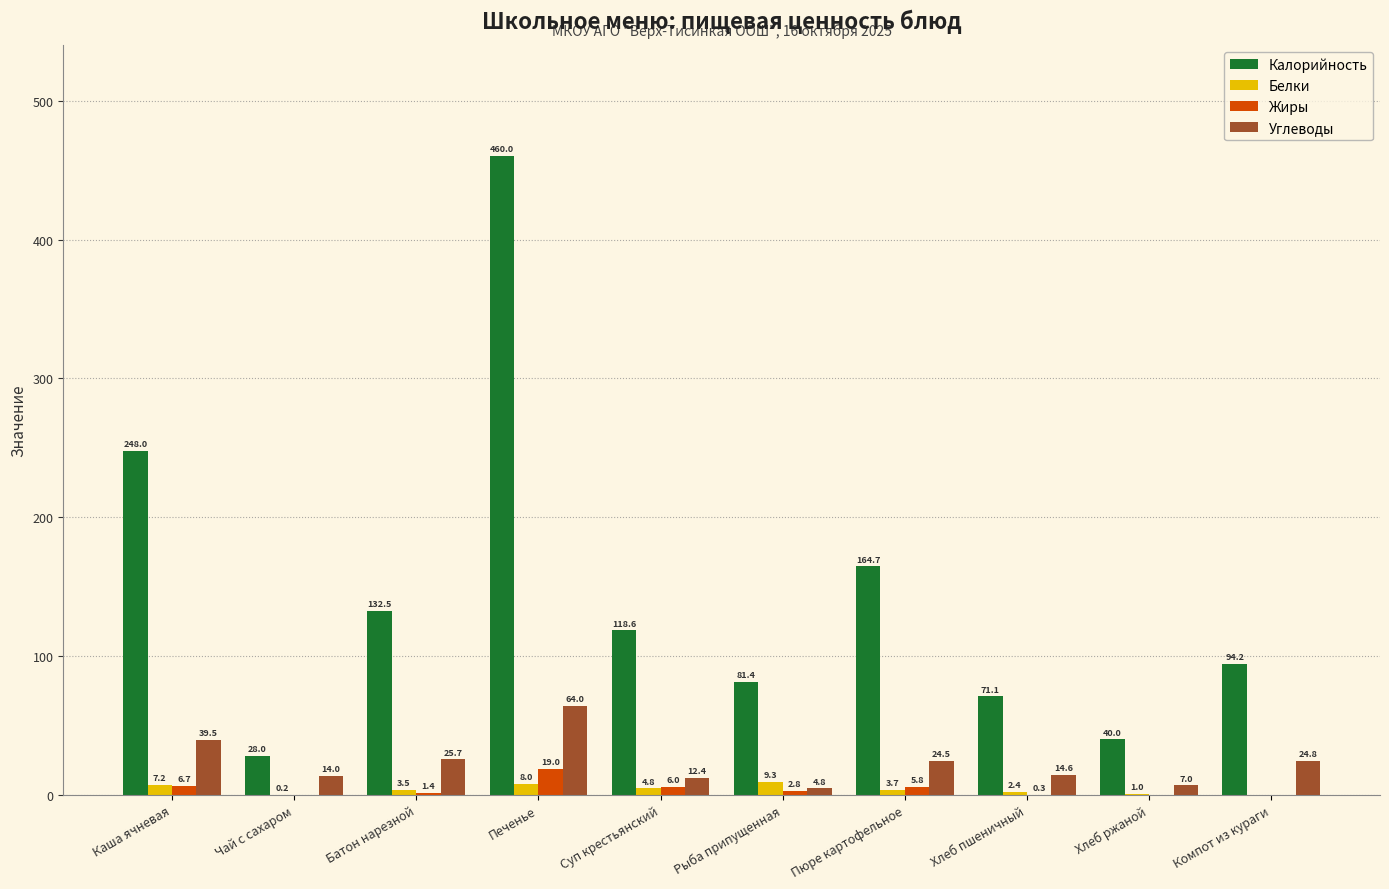

How many groups of bars are there?

10